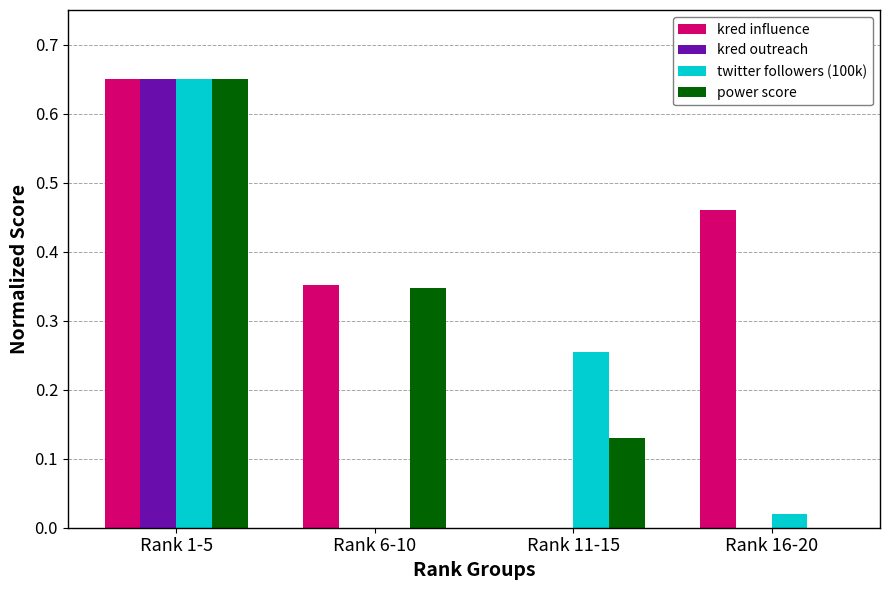

At which category does the chart reach its peak across all series?

Rank 1-5